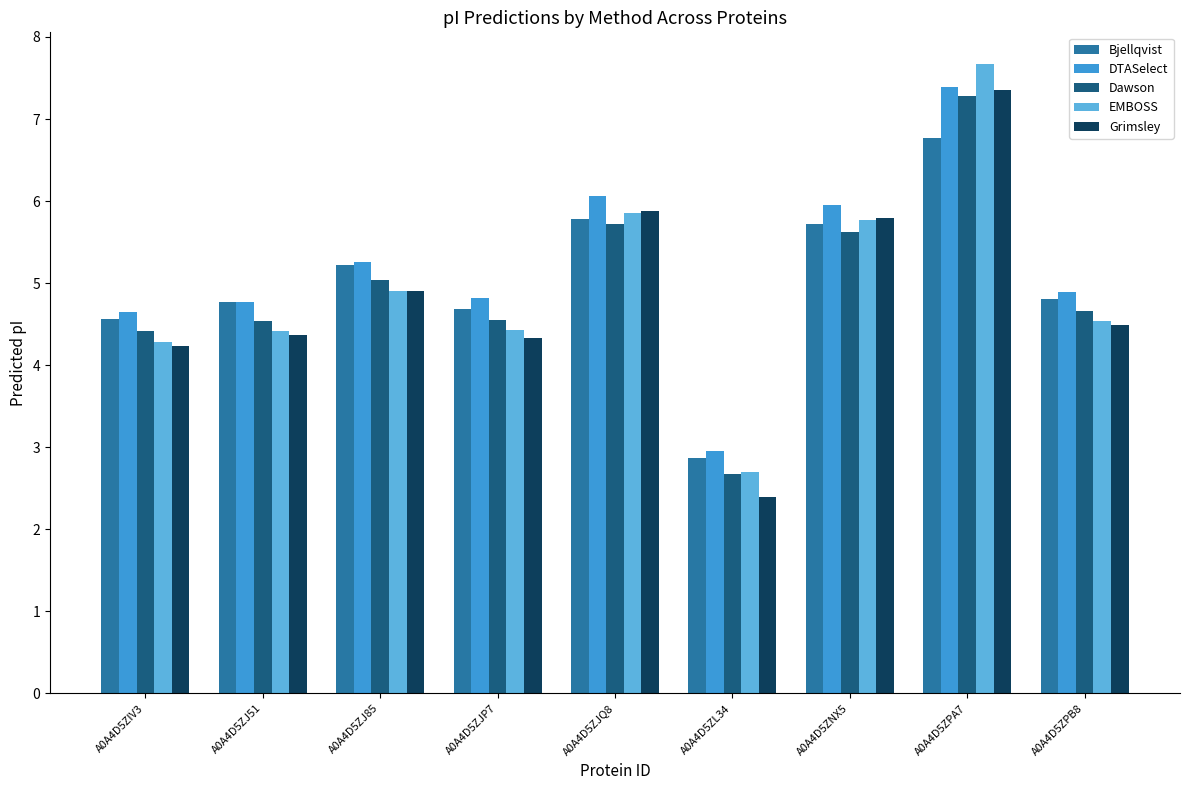

Is the value of Dawson at A0A4D5ZPB8 greater than the value of DTASelect at A0A4D5ZJ85?

No